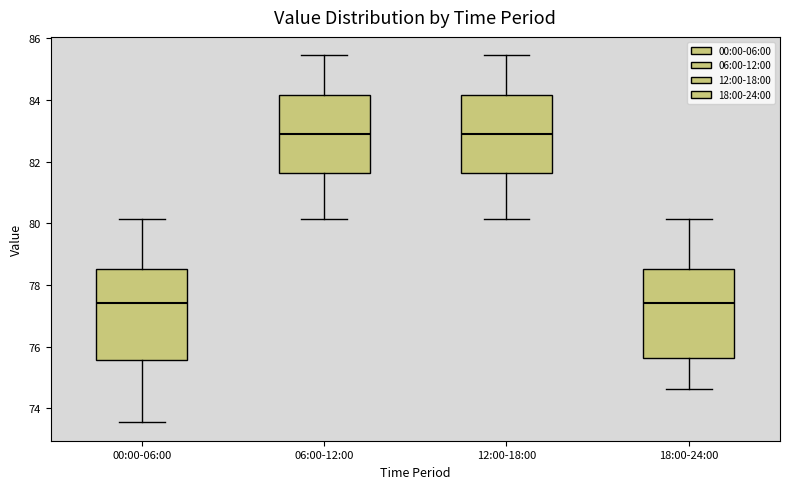

Reading left to right, read every box against the y-axis: the position of its median line, the range the box covers, and the ends of its whiskers. The values are not printed on the chart, so give them approximately, as read against the axis.

00:00-06:00: median 77.4, box 75.6 to 78.6, whiskers 73.6 to 80.2
06:00-12:00: median 82.8, box 81.6 to 84.2, whiskers 80.2 to 85.4
12:00-18:00: median 82.8, box 81.6 to 84.2, whiskers 80.2 to 85.4
18:00-24:00: median 77.4, box 75.6 to 78.6, whiskers 74.6 to 80.2